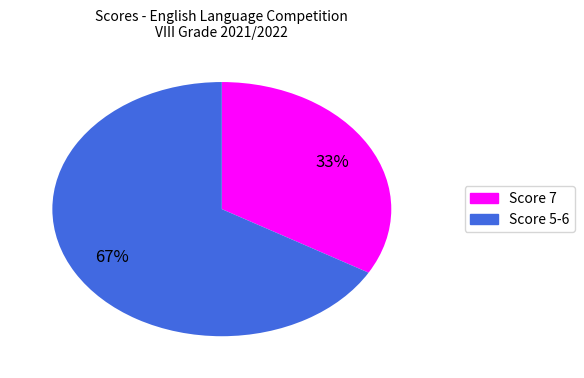

Is there any slice that represents more than half of the pie?

Yes